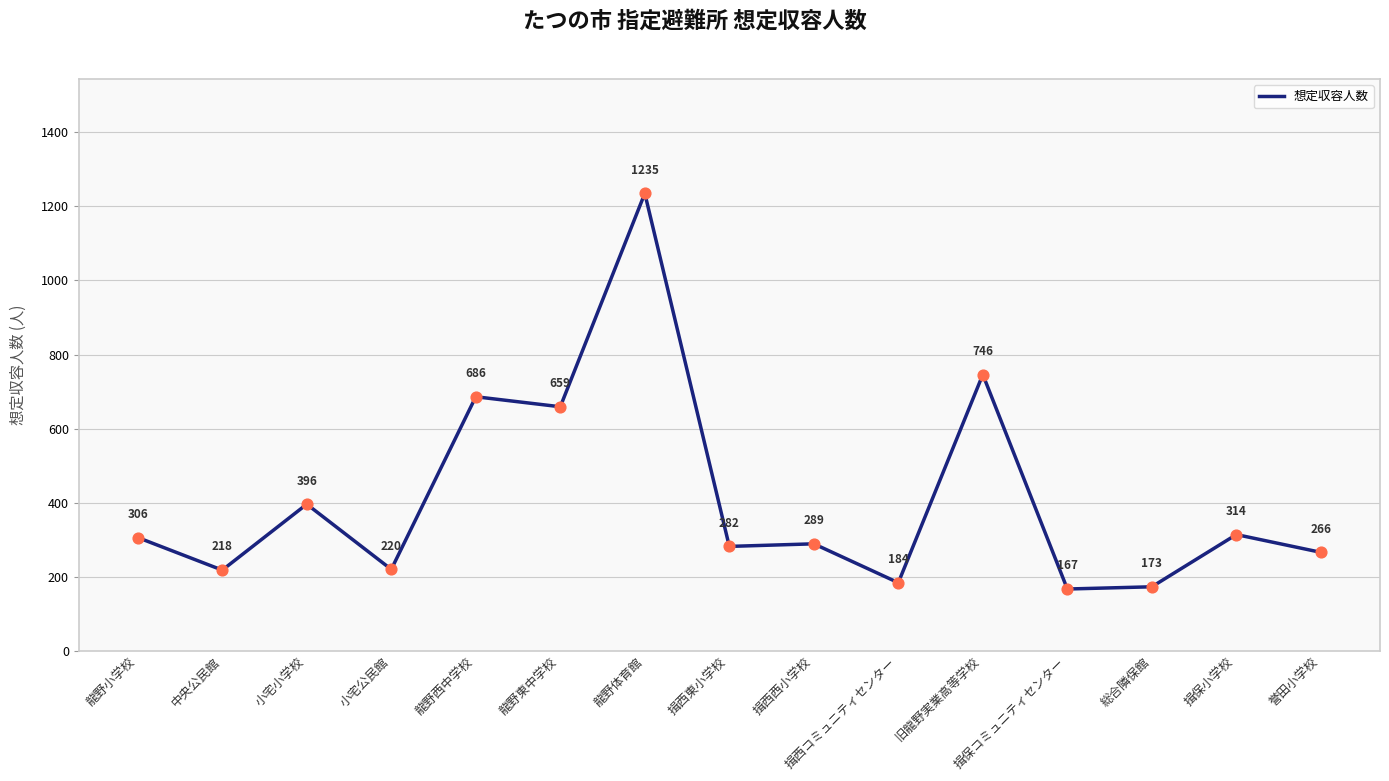

What is the ratio of the value at 小宅小学校 to the value at 総合隣保館?

2.3